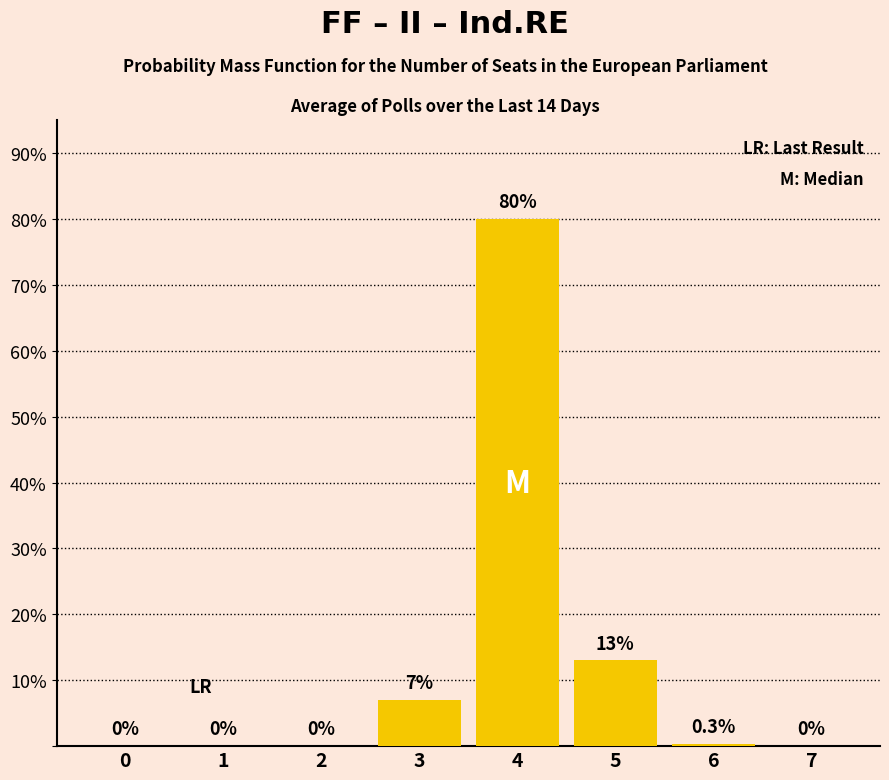

The chart shows a value of 7.0 at 3. True or false?

True